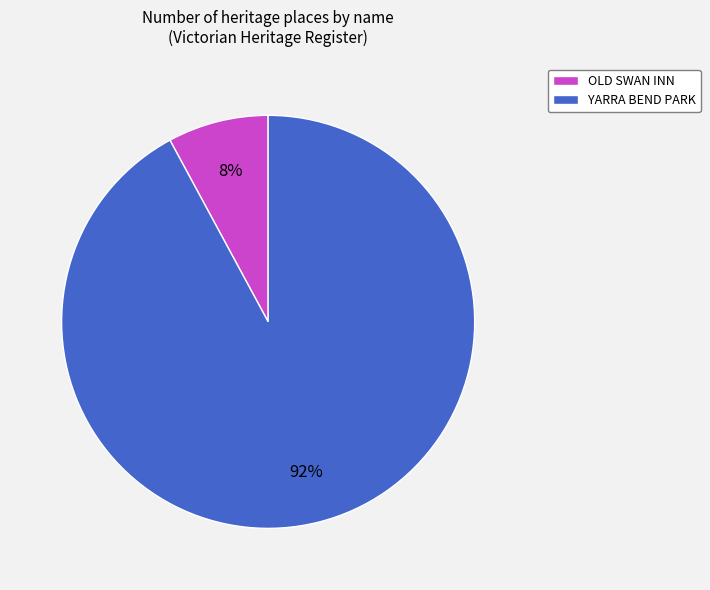

To the nearest percent, what portion does OLD SWAN INN represent?

8%